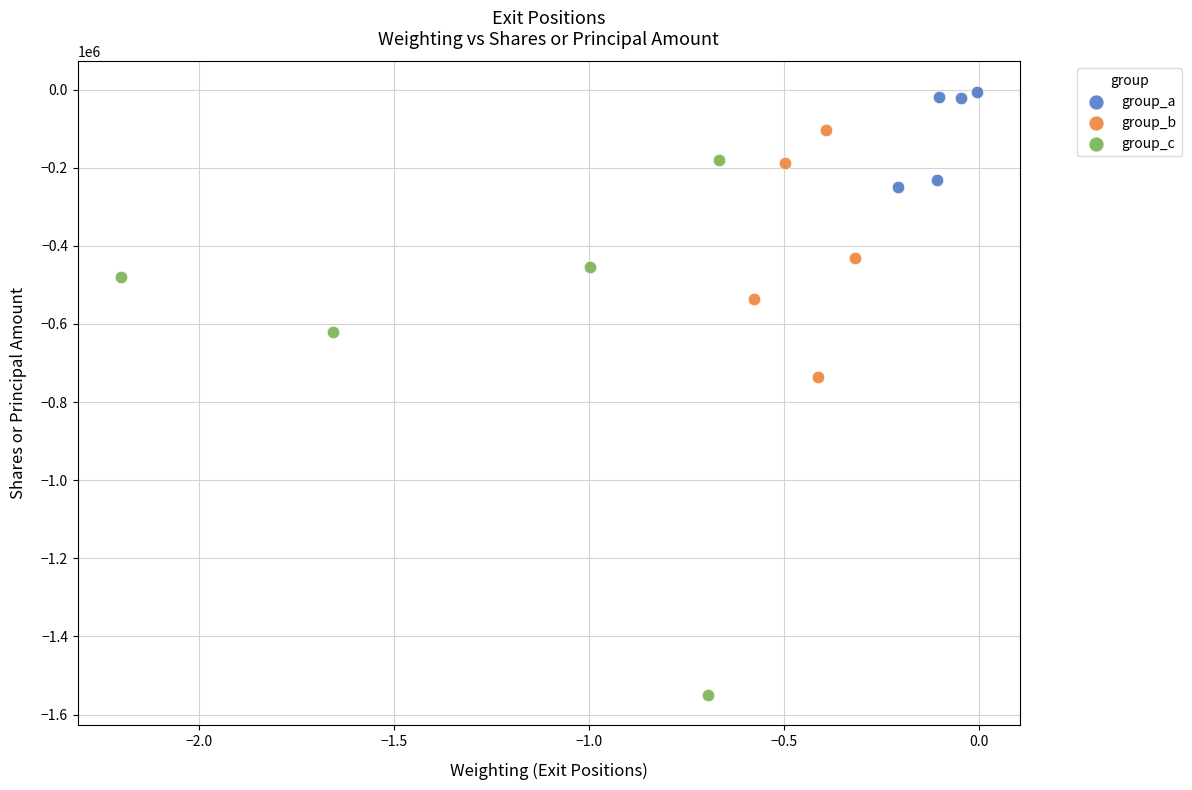

Which series reaches the maximum Y coordinate?

group_a